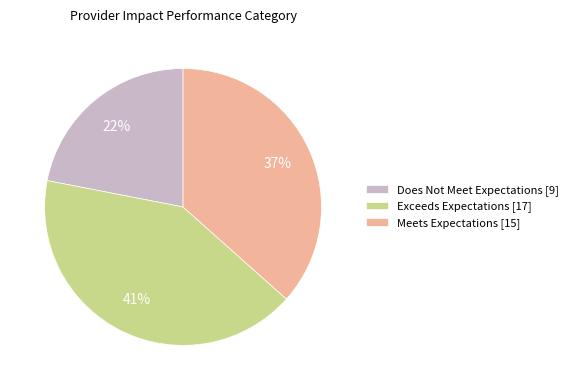

Is there a majority slice in this chart?

No